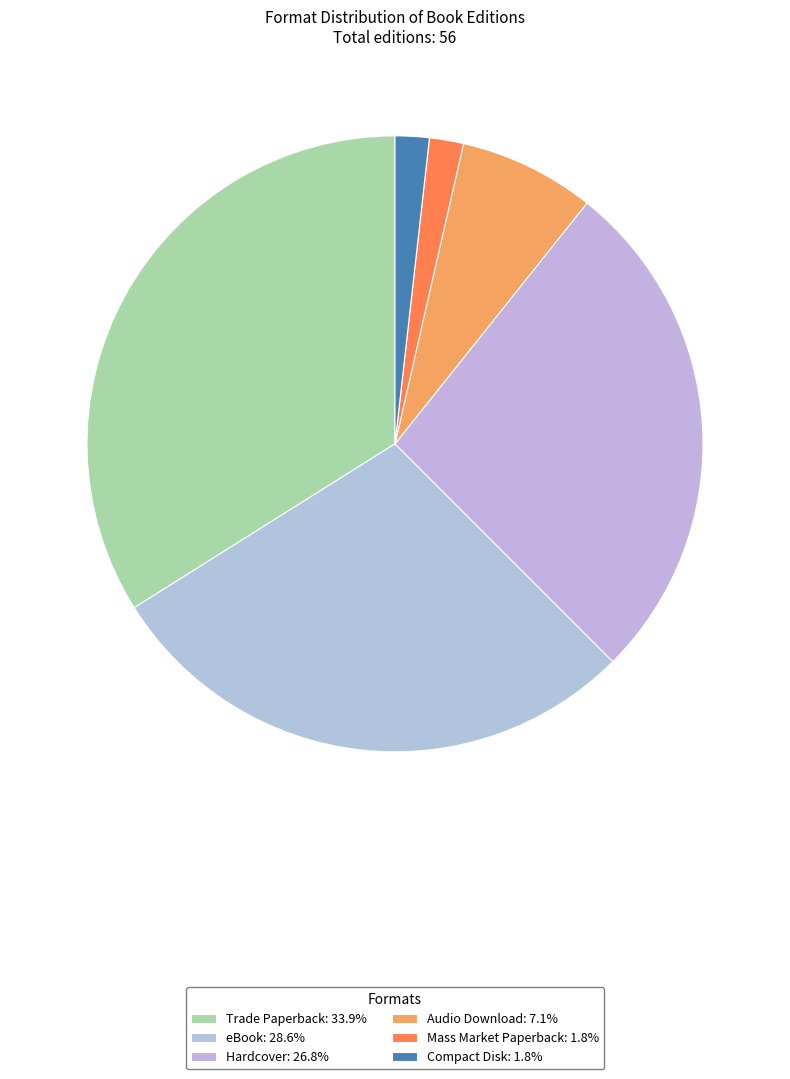

What is the total percentage of Mass Market Paperback and Compact Disk?

3.6%